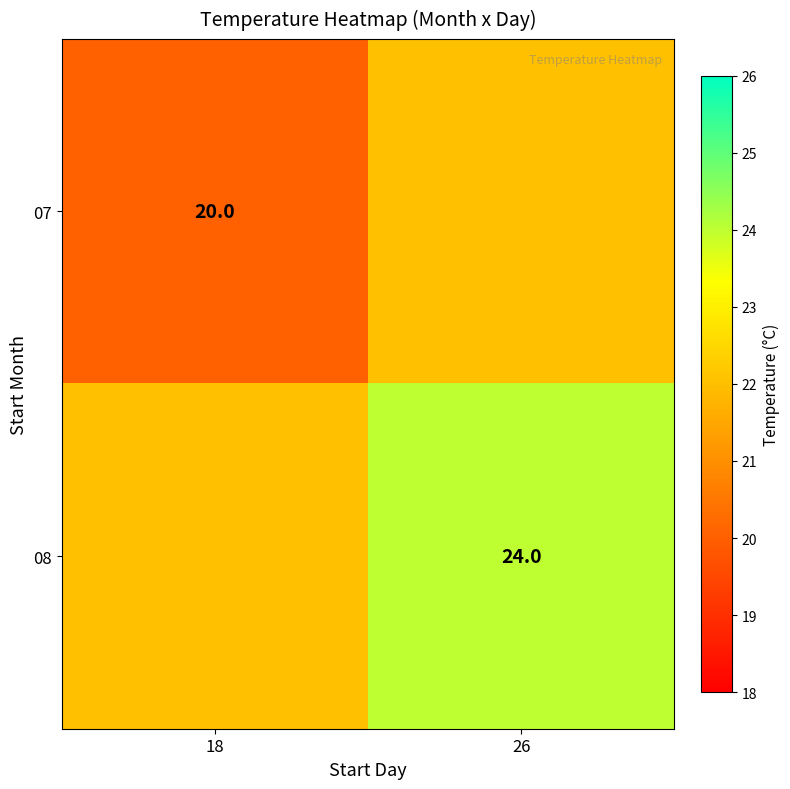

The 08 series shows 24 at 26. True or false?

True